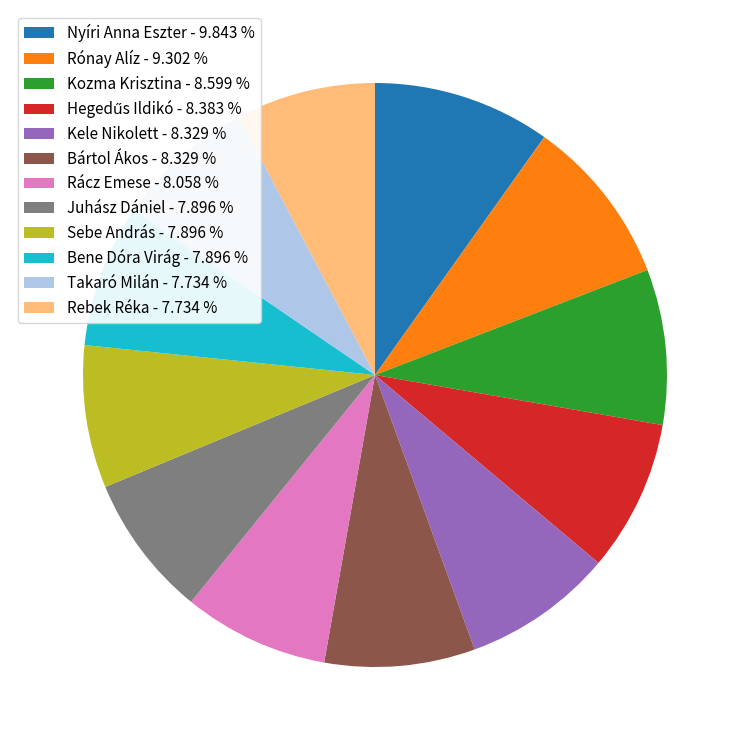

Does any single category account for the majority?

No